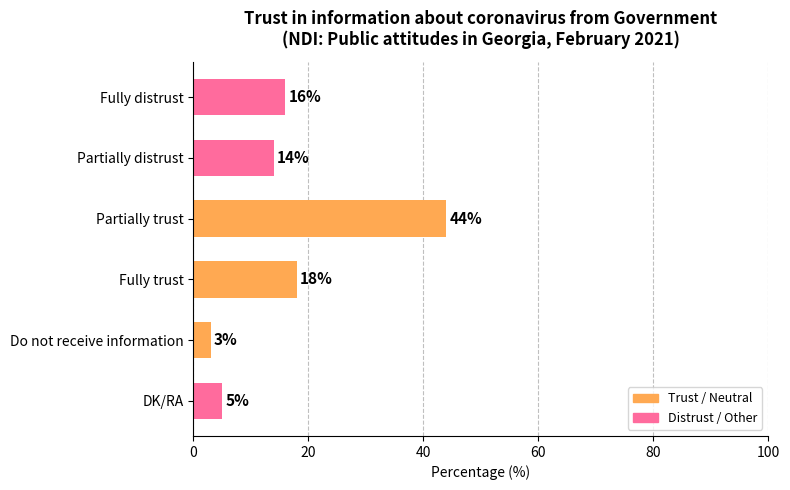

Rank the categories by value from highest to lowest.

Partially trust, Fully trust, Fully distrust, Partially distrust, DK/RA, Do not receive information